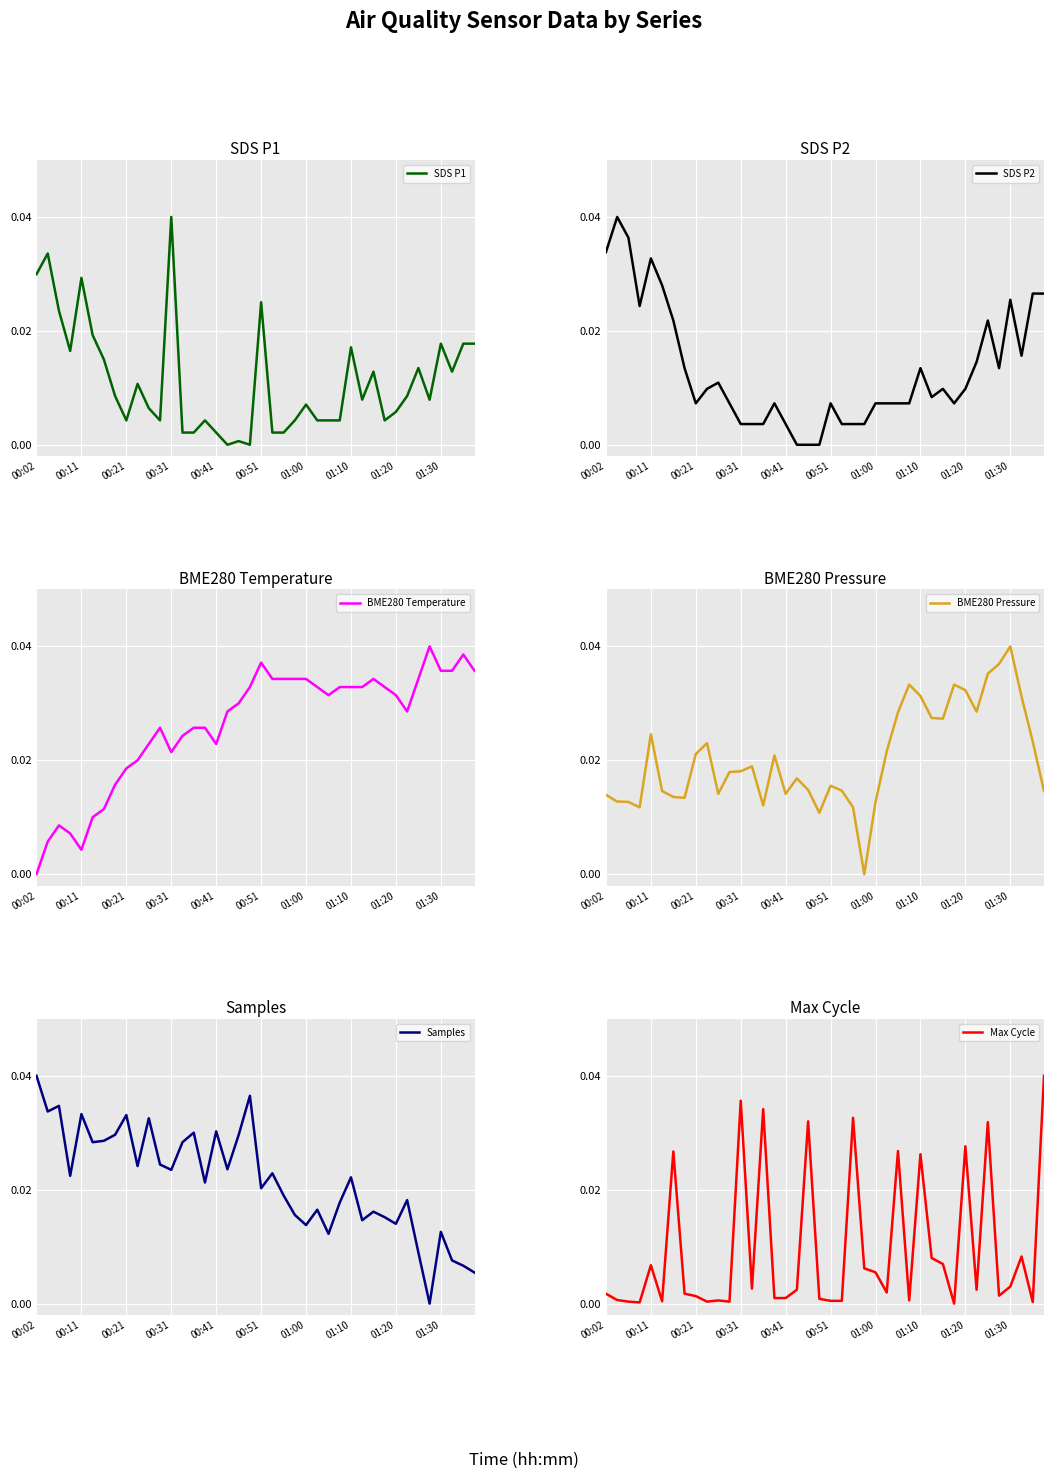

At how many categories does at least one series exceed 0?

40